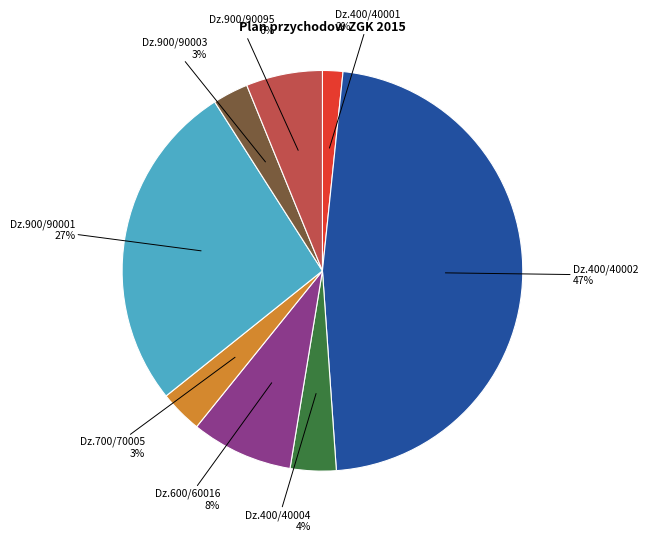

To the nearest percent, what is the average slice percentage?

12%